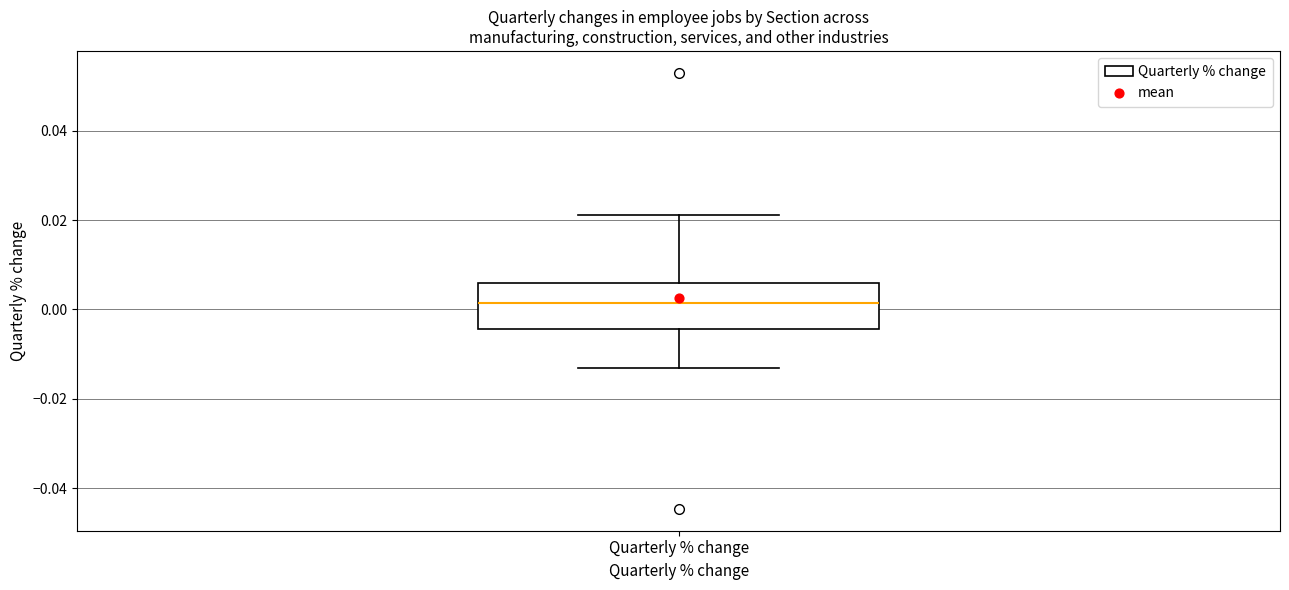

Transcribe this box plot: give where the median line is, the range the box spans, and where the two whiskers end, as read against the y-axis. The values are not printed on the chart, so give them approximately, as read against the axis.

median 0.002, box -0.004 to 0.006, whiskers -0.014 to 0.022